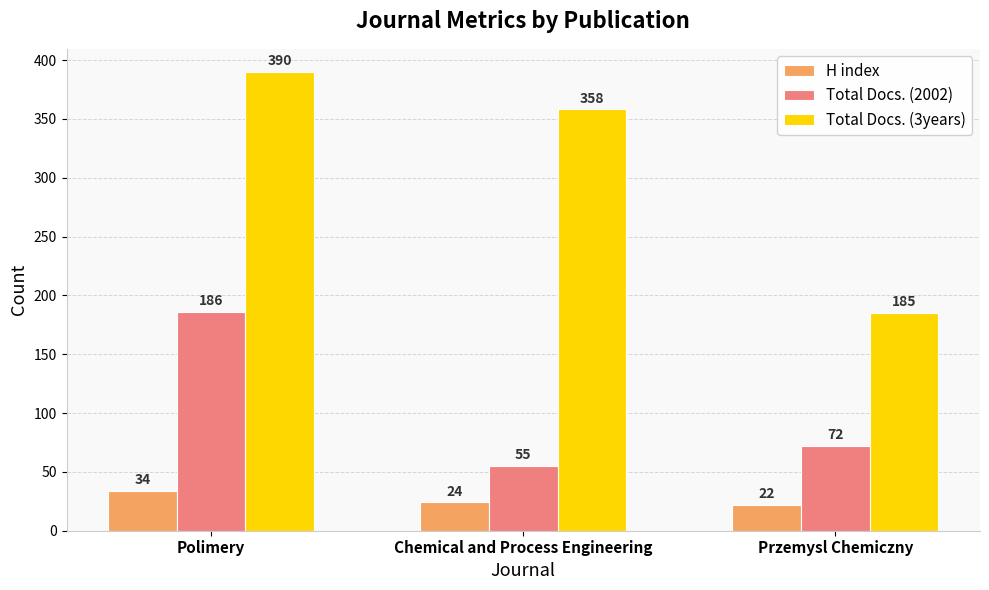

Is it true that Total Docs. (3years) equals 358 at Chemical and Process Engineering?

True